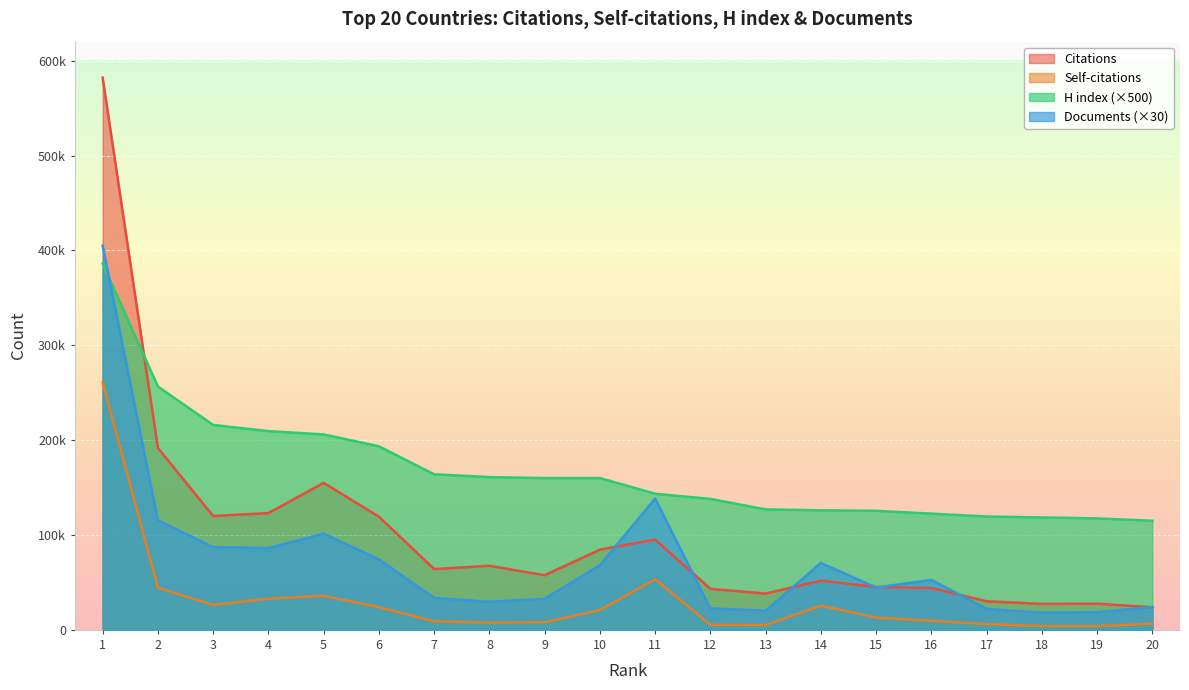

What value does the Citations series have at 1, to the nearest 100?

582100